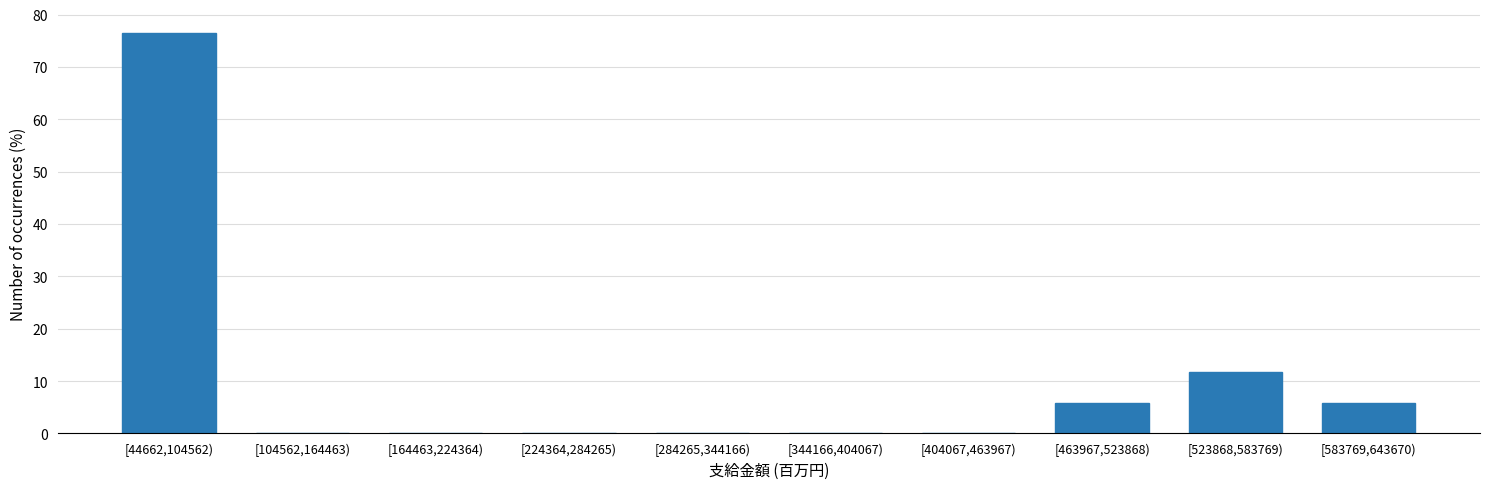

Reading left to right, extract all data points from this chart.

[44662,104562)=76.5	[104562,164463)=0.0	[164463,224364)=0.0	[224364,284265)=0.0	[284265,344166)=0.0	[344166,404067)=0.0	[404067,463967)=0.0	[463967,523868)=5.9	[523868,583769)=11.8	[583769,643670)=5.9